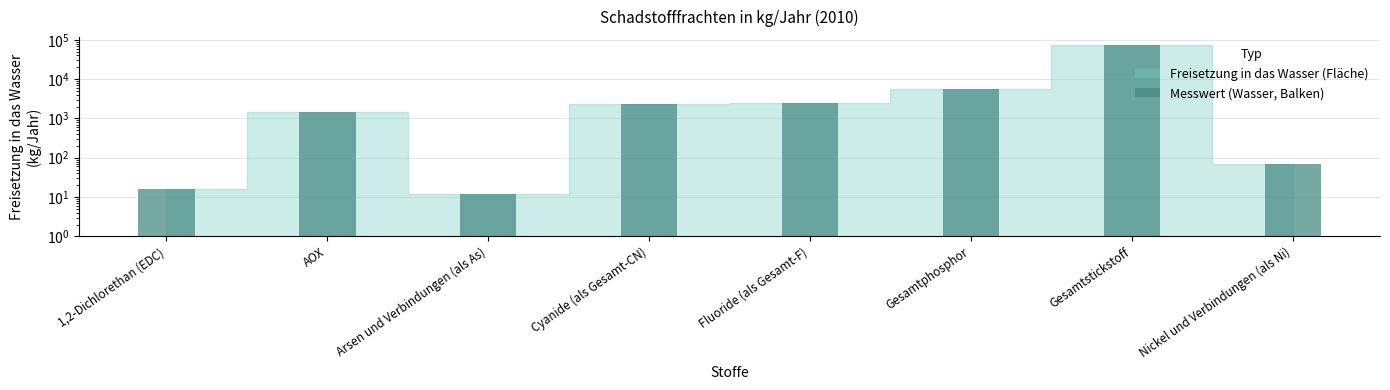

List the labels in order of value, largest first.

Gesamtstickstoff, Gesamtphosphor, Fluoride (als Gesamt-F), Cyanide (als Gesamt-CN), AOX, Nickel und Verbindungen (als Ni), 1,2-Dichlorethan (EDC), Arsen und Verbindungen (als As)